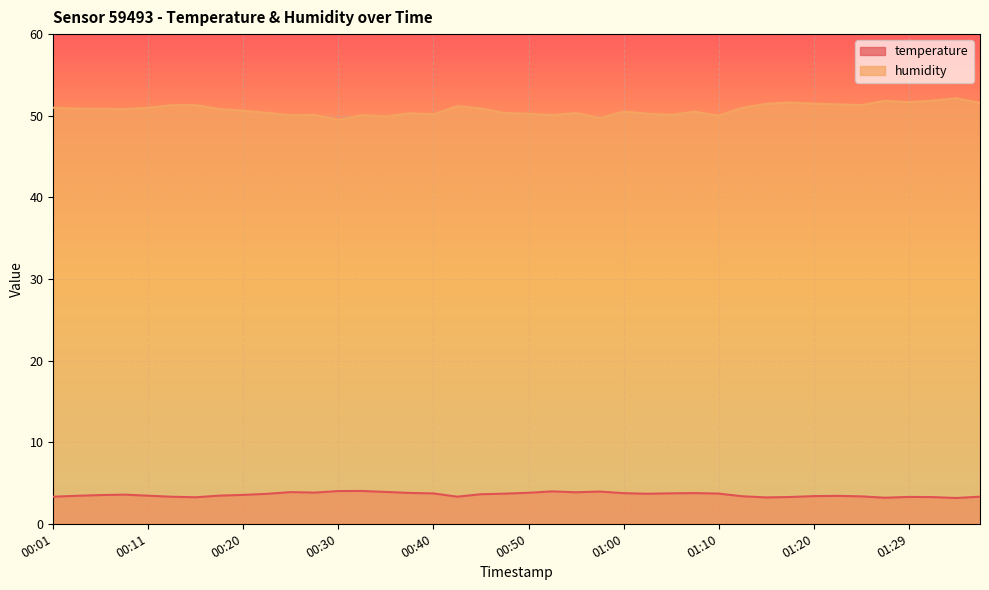

What are all the series names shown in the legend?

temperature, humidity